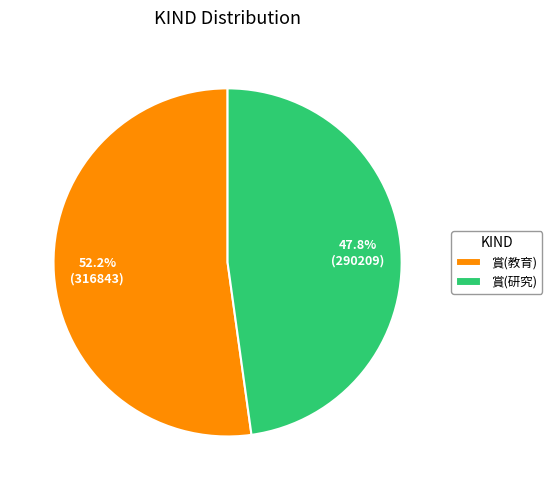

What is the majority slice?

賞(教育)